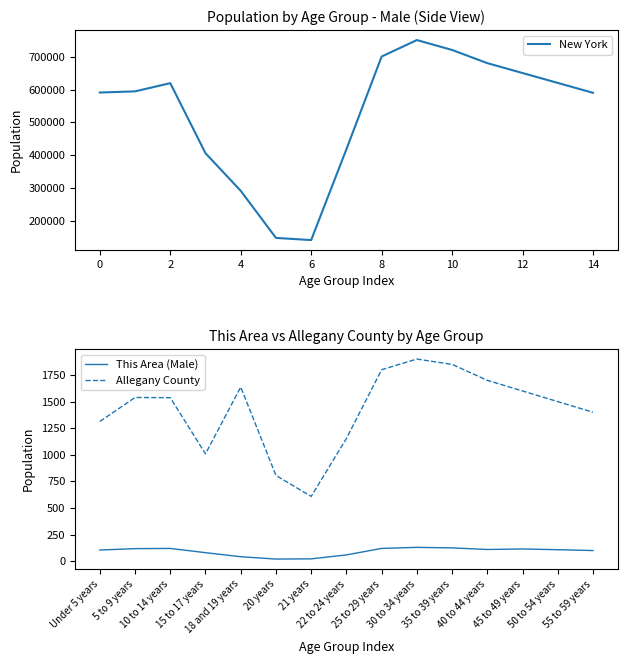

How many values in the This Area (Male) series are below 108?

7